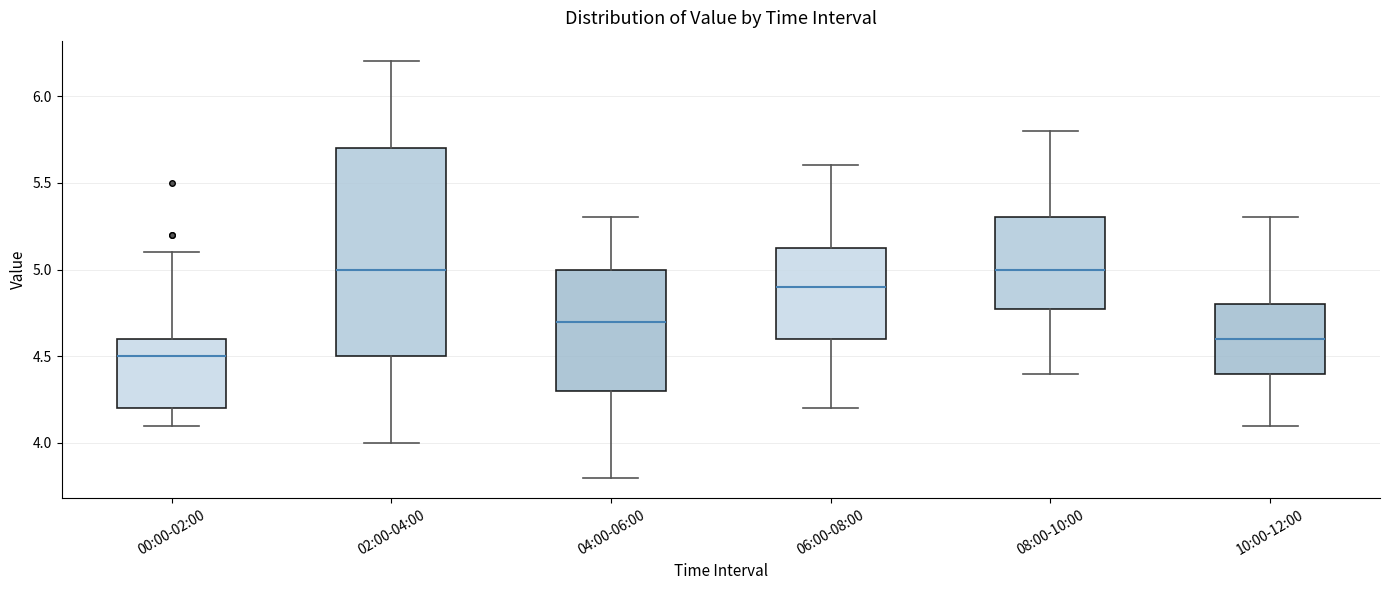

Reading left to right, read every box against the y-axis: the position of its median line, the range the box covers, and the ends of its whiskers. The values are not printed on the chart, so give them approximately, as read against the axis.

00:00-02:00: median 4.50, box 4.20 to 4.60, whiskers 4.10 to 5.10
02:00-04:00: median 5.00, box 4.50 to 5.70, whiskers 4.00 to 6.20
04:00-06:00: median 4.70, box 4.30 to 5.00, whiskers 3.80 to 5.30
06:00-08:00: median 4.90, box 4.60 to 5.15, whiskers 4.20 to 5.60
08:00-10:00: median 5.00, box 4.80 to 5.30, whiskers 4.40 to 5.80
10:00-12:00: median 4.60, box 4.40 to 4.80, whiskers 4.10 to 5.30